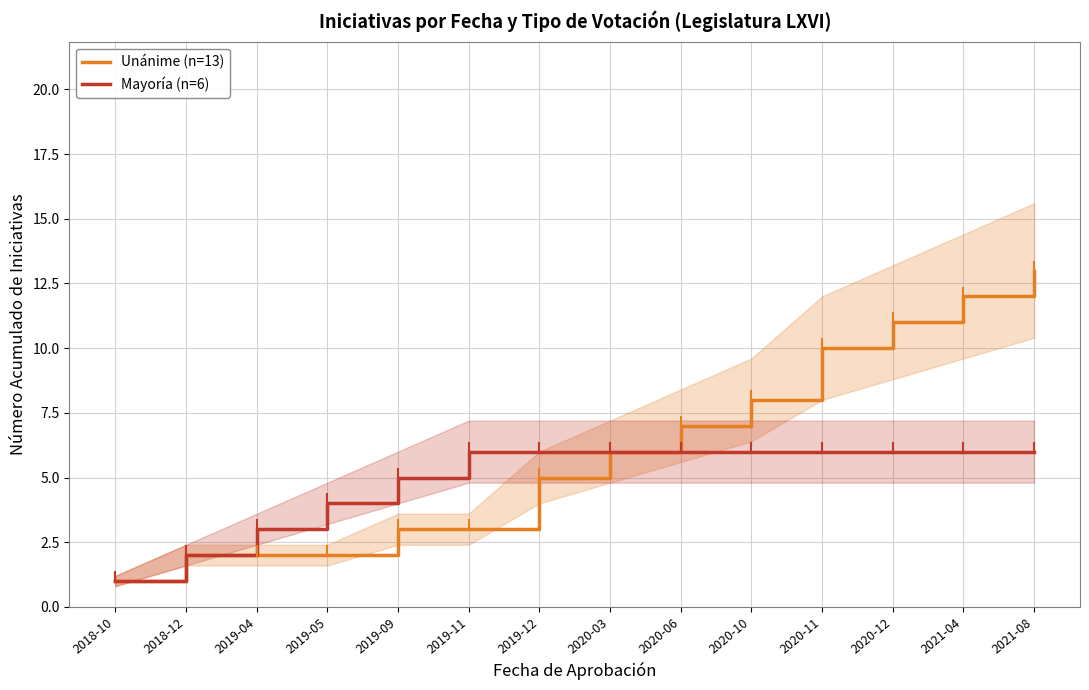

What is the maximum value for Unánime (n=13)?

13